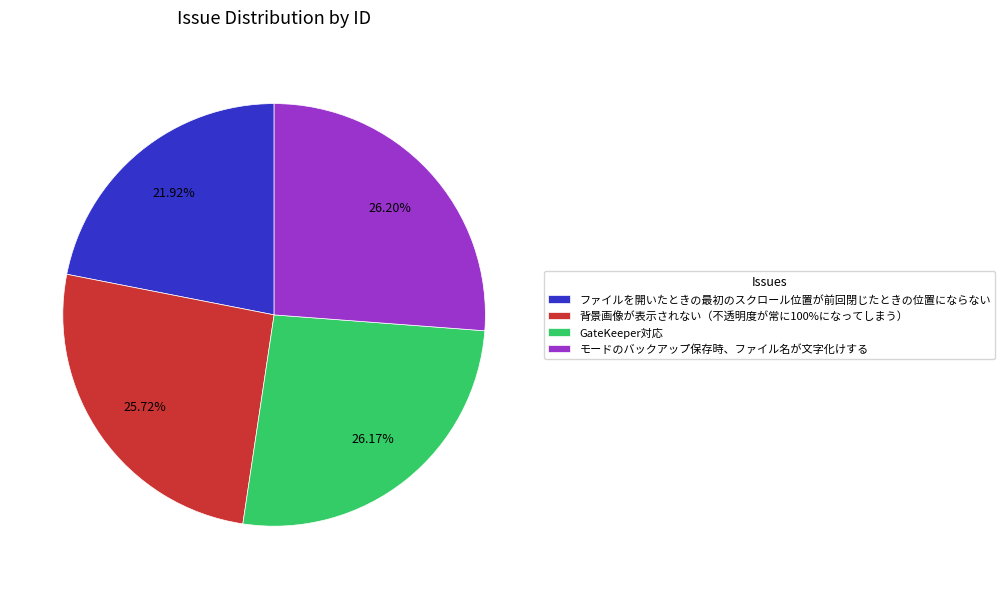

How many segments does this pie chart have?

4